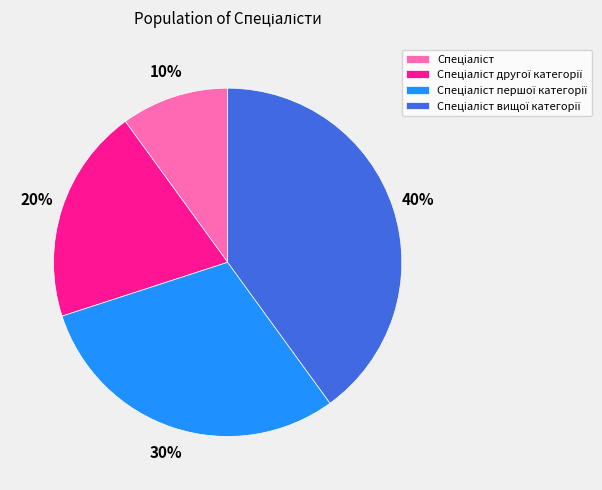

Is there a majority slice in this chart?

No